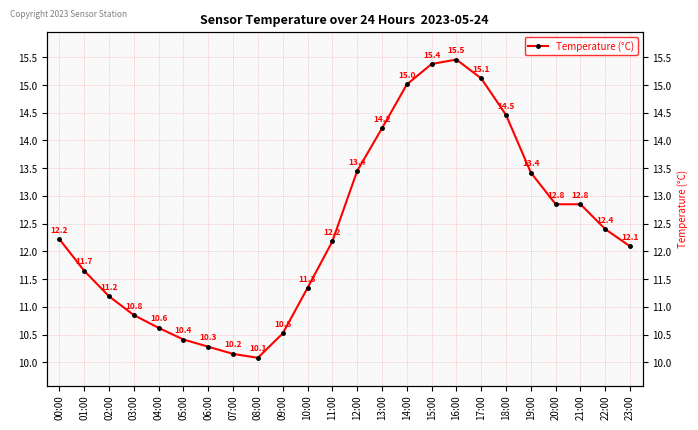

How many values exceed 12?

14